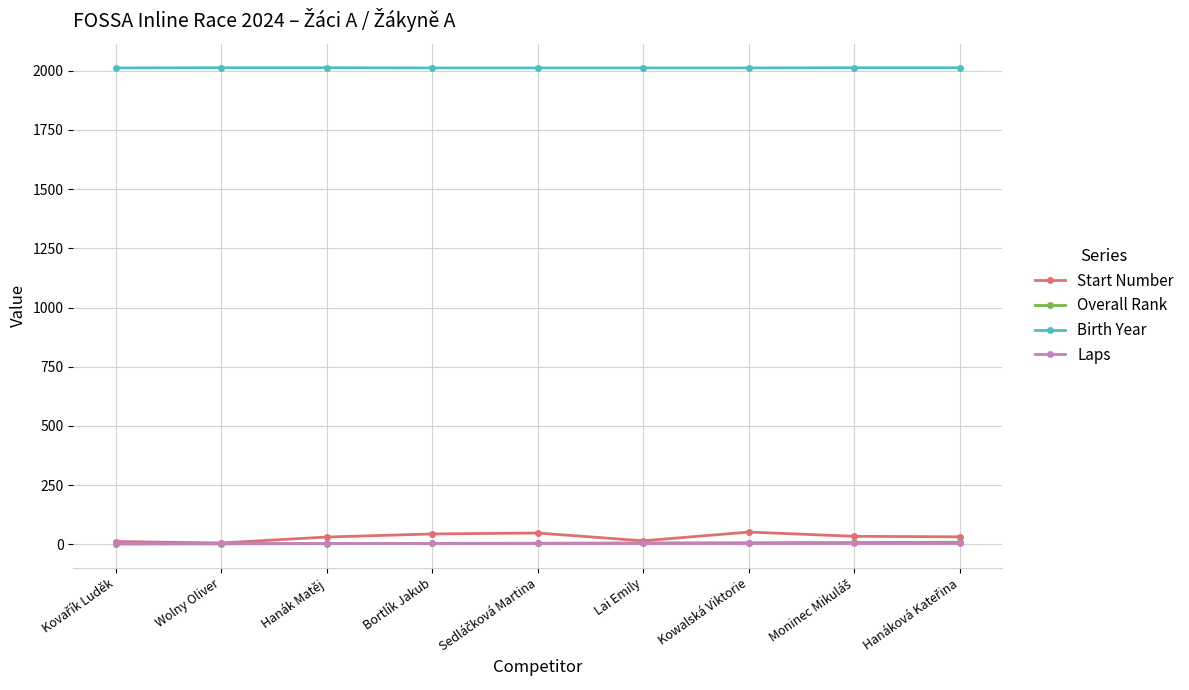

True or false: Birth Year and Overall Rank cross at least once.

False